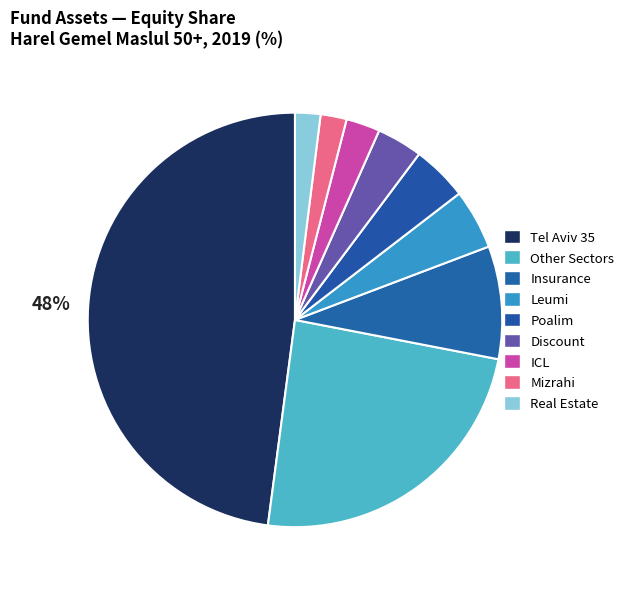

Does דיסקונט represent more than half of the total?

No